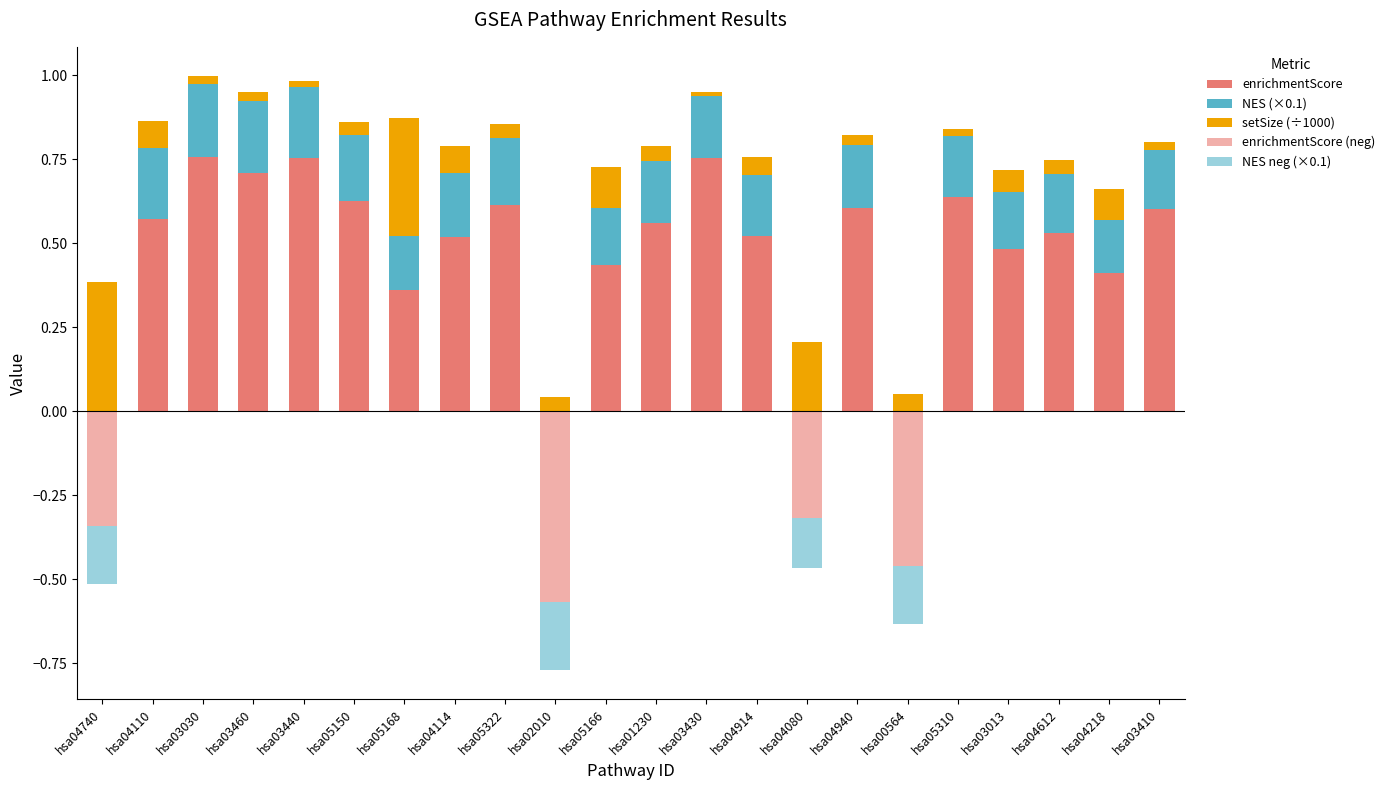

How many bars are there in total?

110